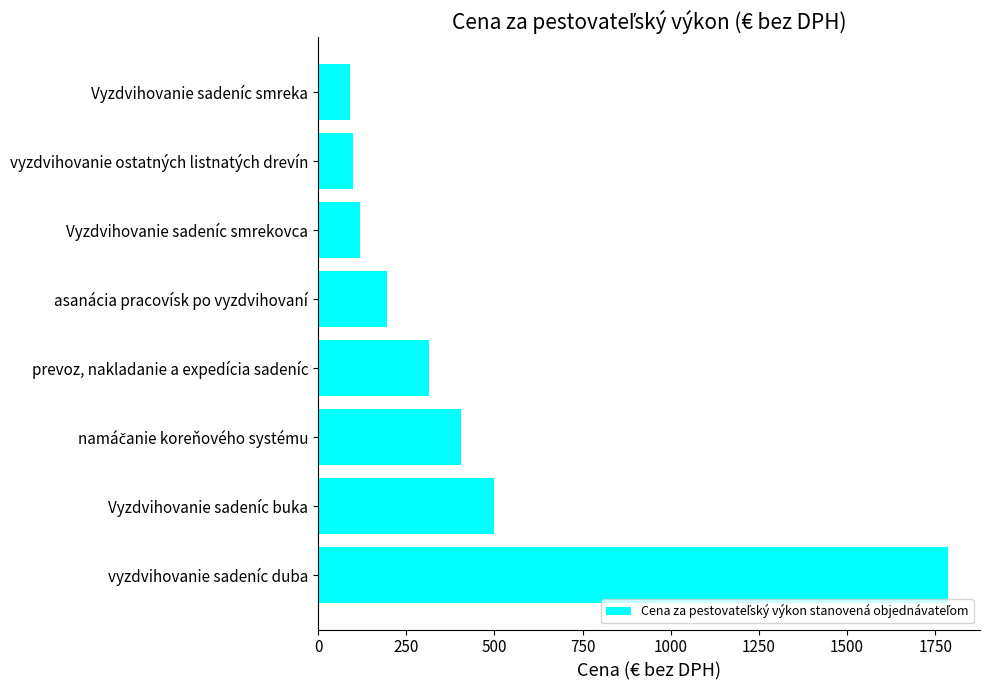

Are the bars grouped side by side (vs. stacked)?

No